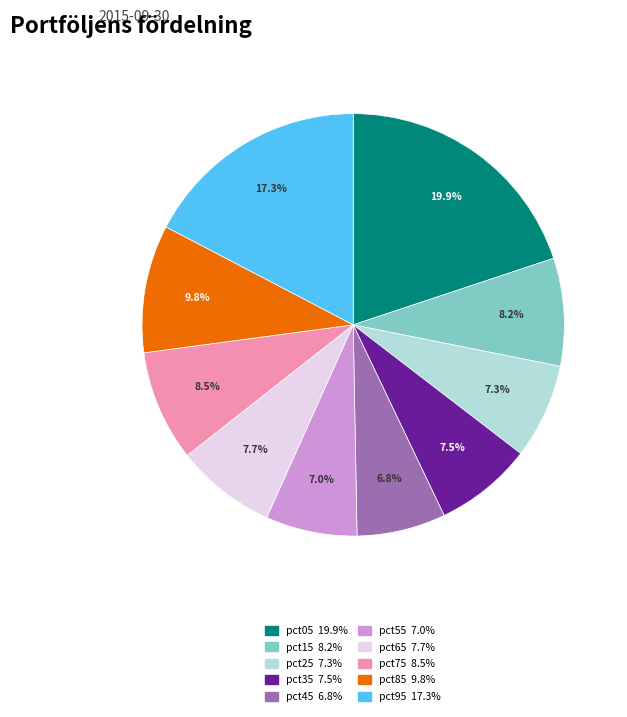

What is the largest slice in the pie chart?

pct05